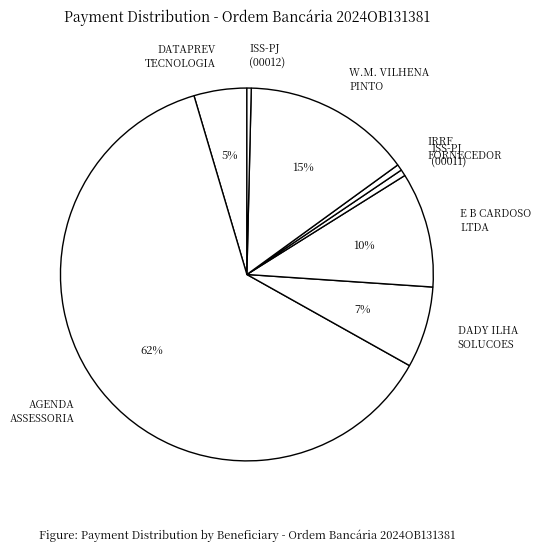

To the nearest percent, what portion does ISS-PJ (00011) represent?

1%